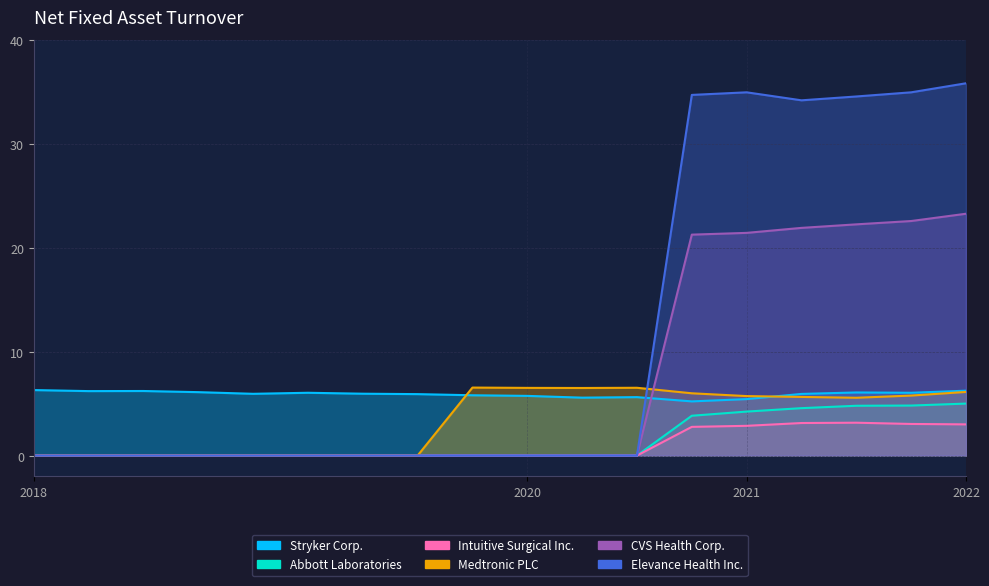

What is the sum of all CVS Health Corp. values?

132.6